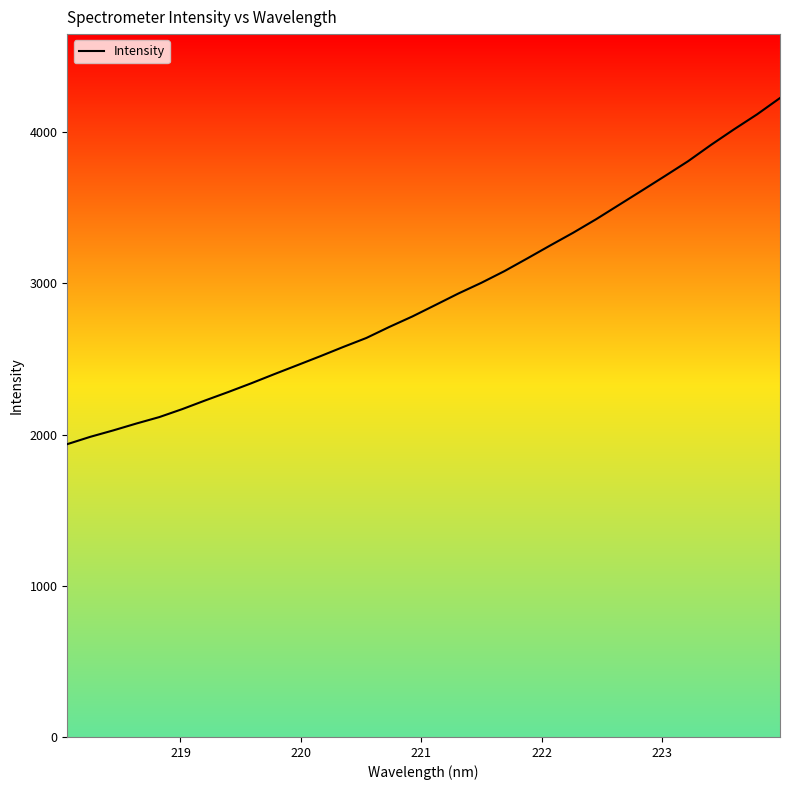

What is the difference between the maximum and minimum values?

2289.7